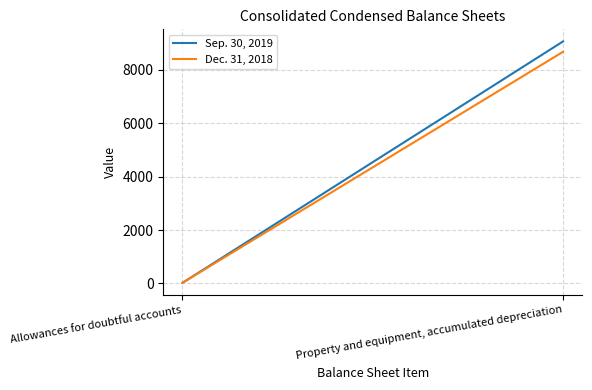

At which category is the sum across all series the highest?

Property and equipment, accumulated depreciation